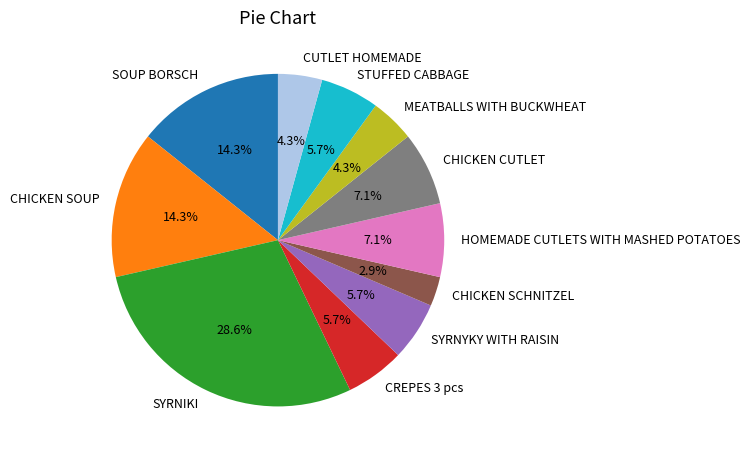

To the nearest percent, what is the difference between the largest and smallest slice percentages?

26%